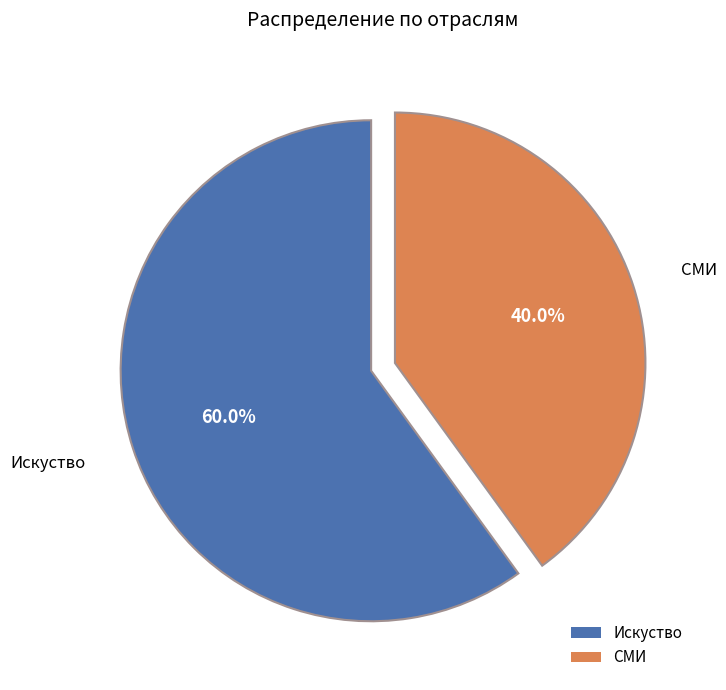

To the nearest percent, what portion does СМИ represent?

40%